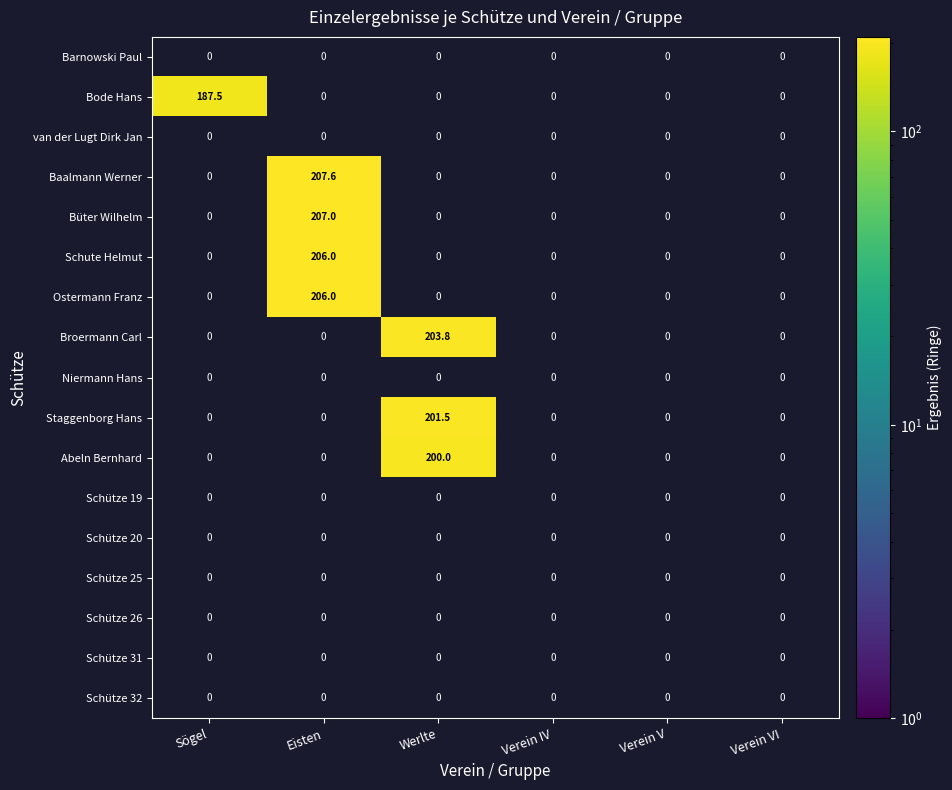

Count the number of categories in the chart.

6